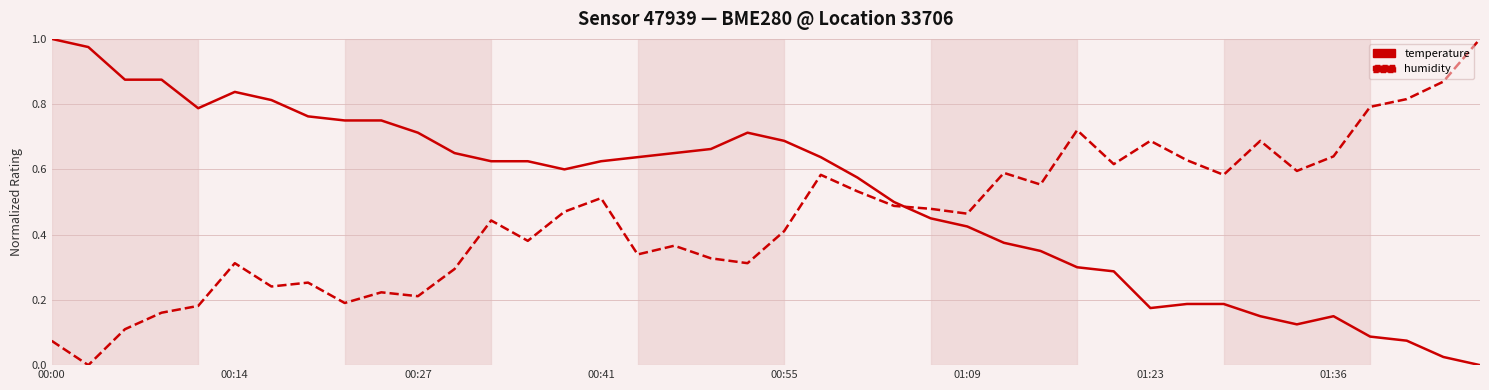

Rank the series by their average value, from highest to lowest.

temperature, humidity